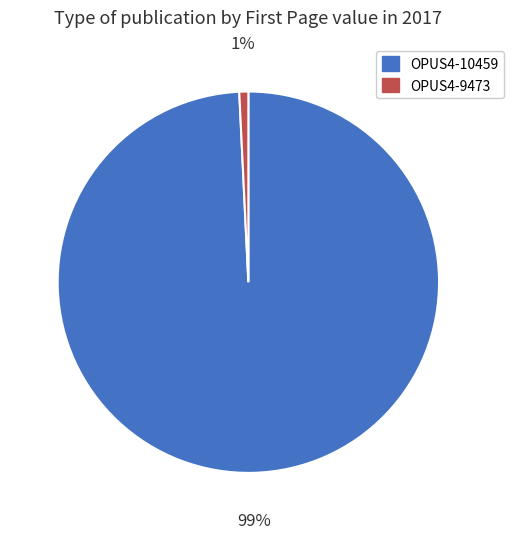

How many slices are in this pie chart?

2